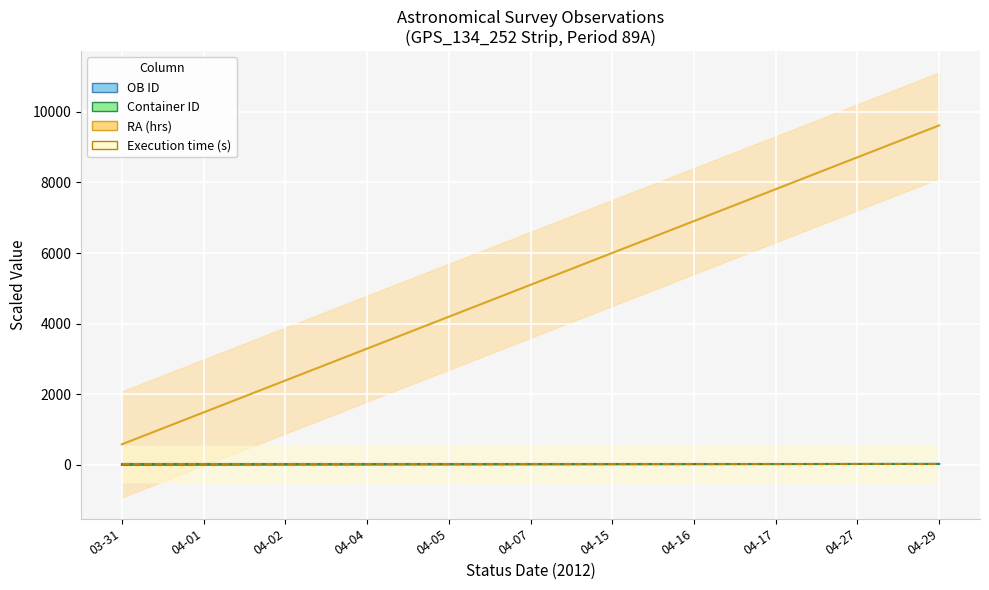

Between 04-29 and 04-01, which is larger?

04-29